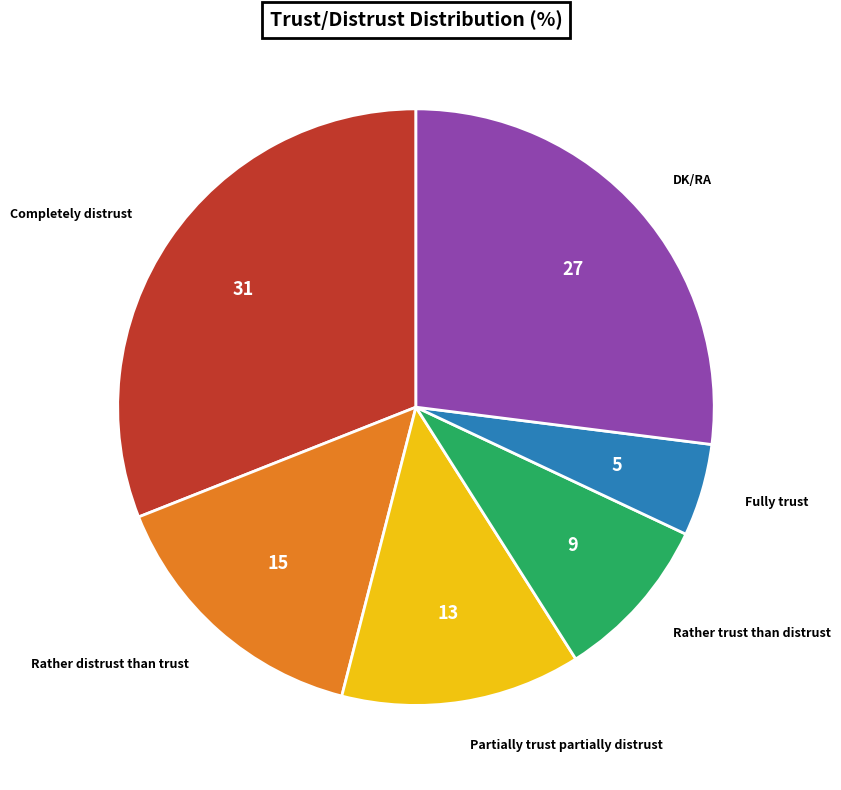

Approximately how many times larger is the value at Rather distrust than trust compared to Partially trust partially distrust?

1.2